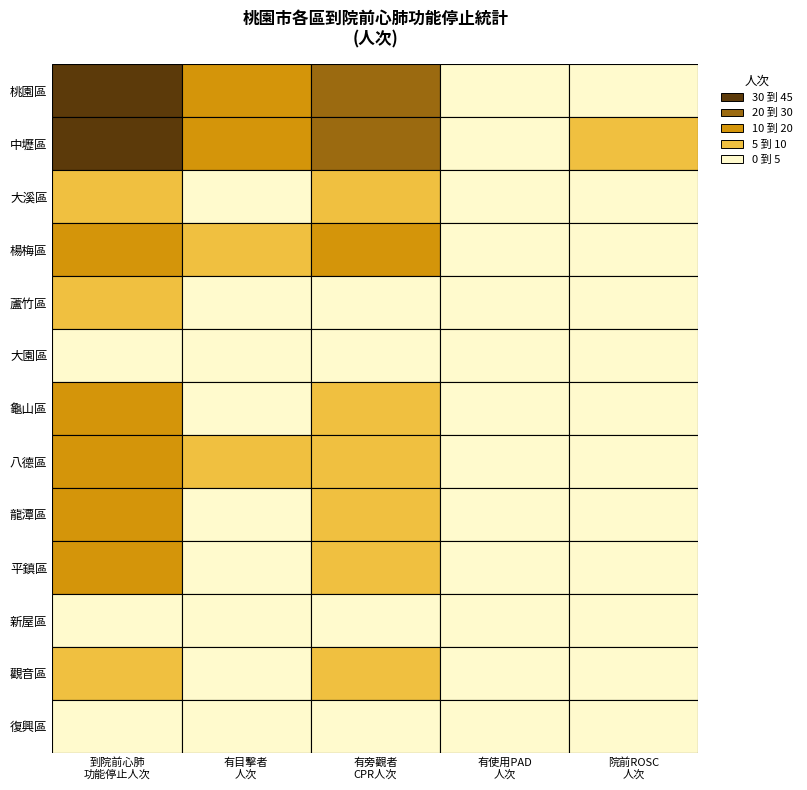

The value of 龜山區 at 3 is 1. True or false?

True